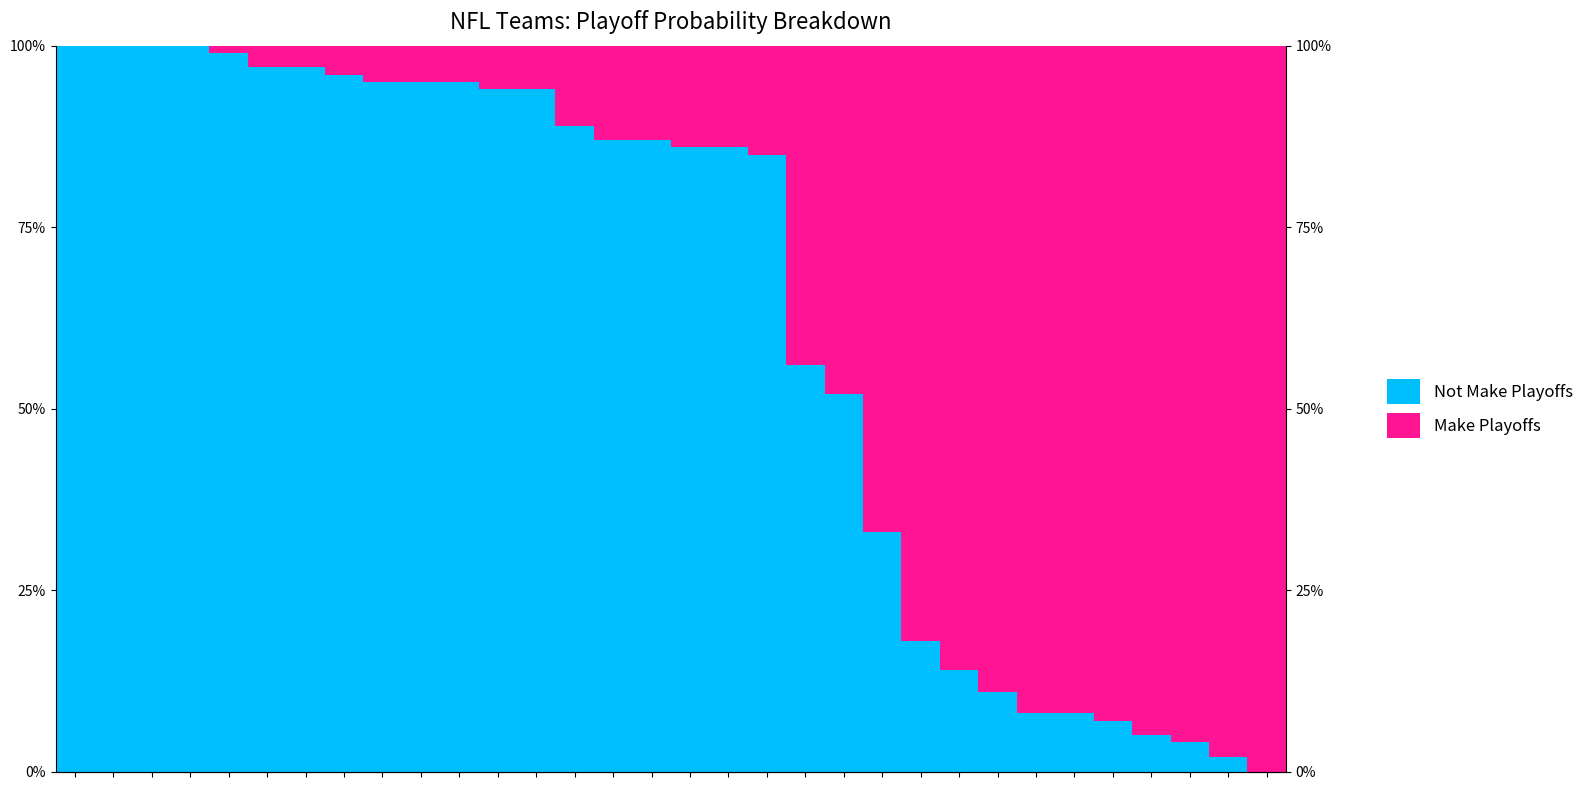

What is the value of the Not Make Playoffs bar at the 15th from the left?

0.9